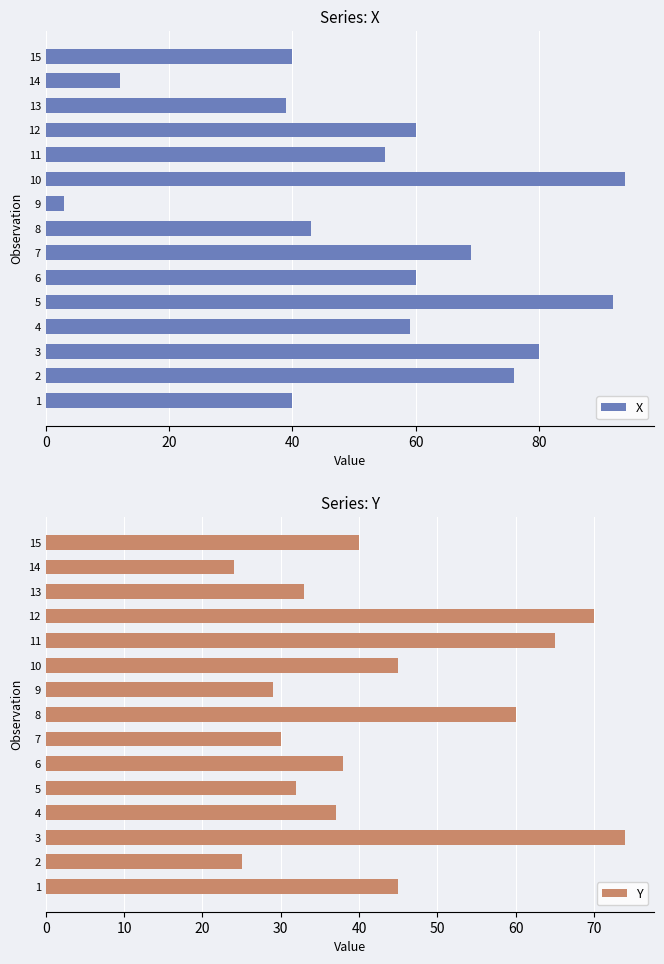

At which label does X reach its minimum?

9